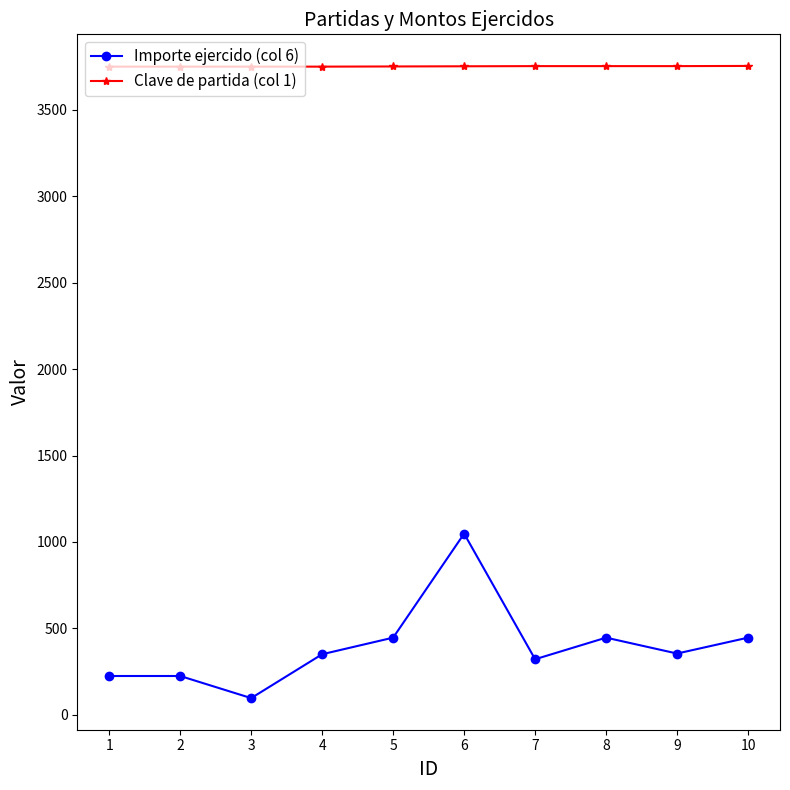

What is the approximate value of Clave de partida (col 1) at 6?

3753